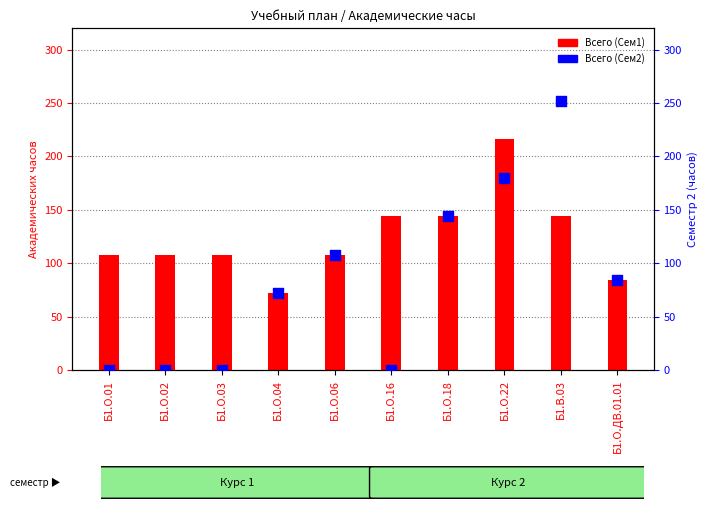

At which category is the sum across all series the highest?

Б1.О.22